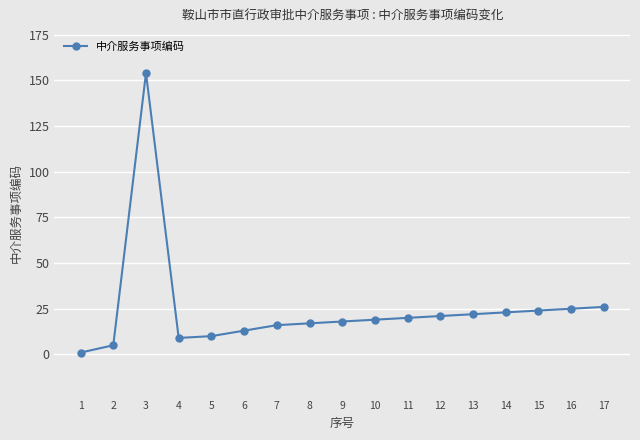

What is the maximum value shown in the chart?

154